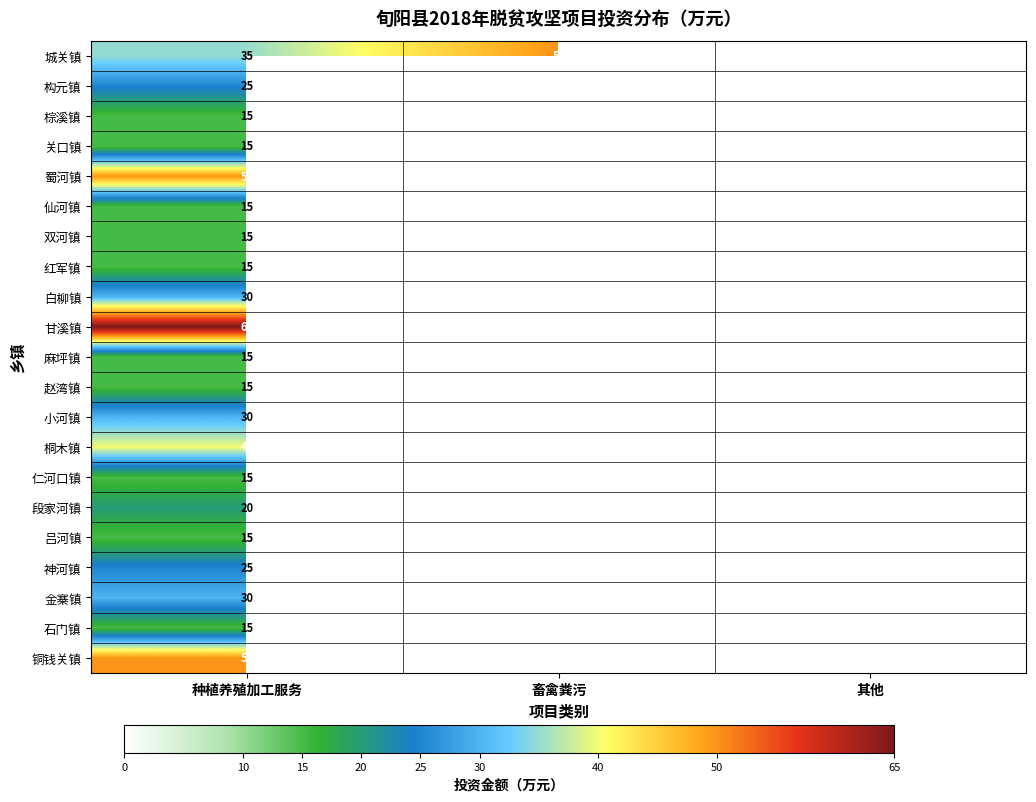

What is the difference between the 甘溪镇 values at 畜禽粪污 and 种植养殖加工服务?

15